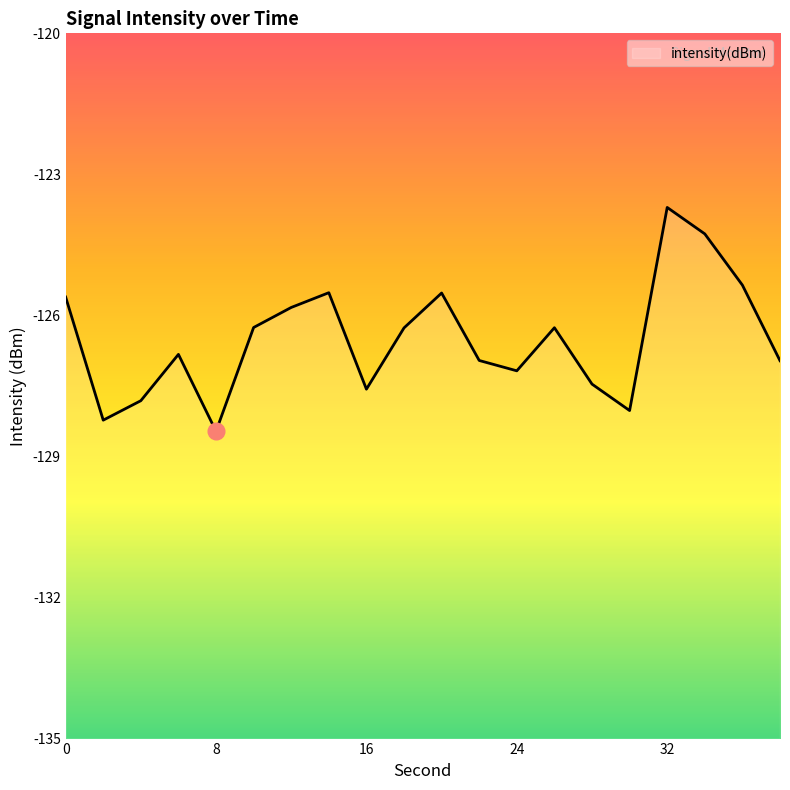

What is the sum of the values at 28 and 2?

-255.7